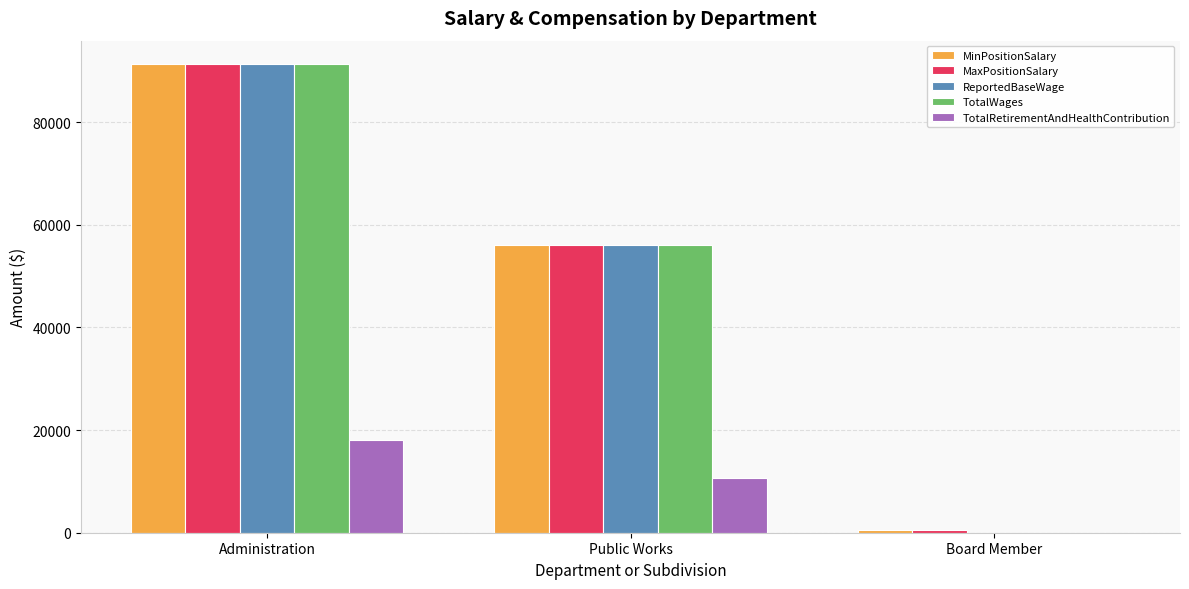

True or false: TotalRetirementAndHealthContribution has a value of 0 at Board Member.

True